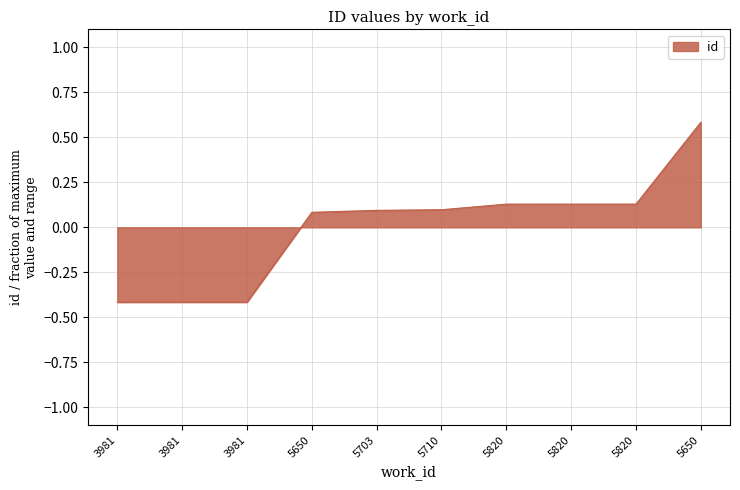

What is the change in value from 3981 to 5820?

+0.5